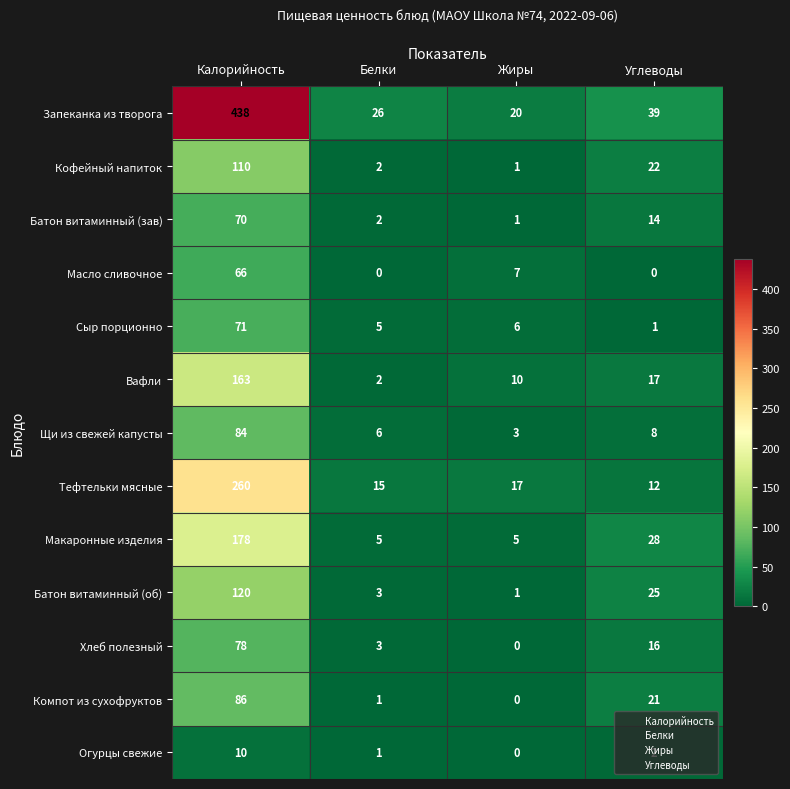

The value of Компот из сухофруктов at Белки is 1. True or false?

True